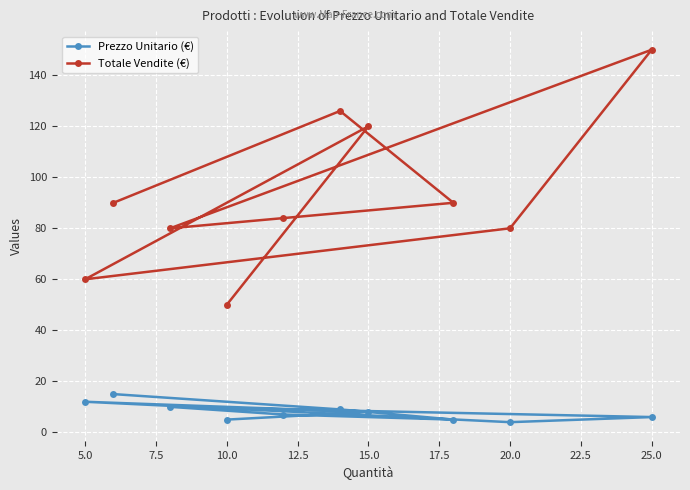

At which category is the sum across all series the highest?

25.0